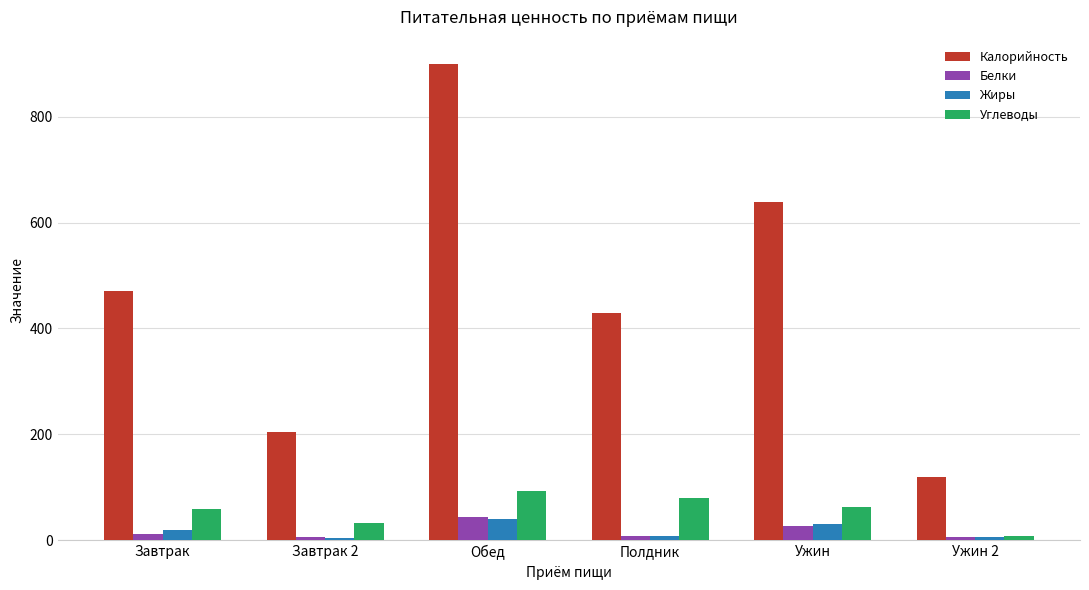

What is the average value of the Углеводы series?

57